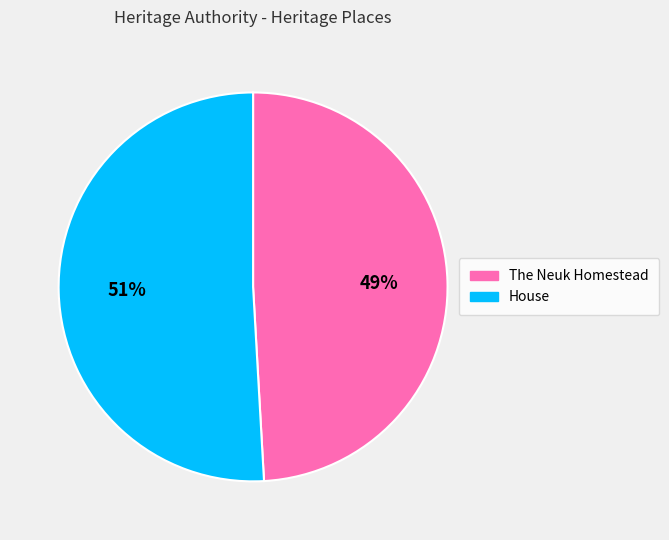

What percentage is the The Neuk Homestead slice, to the nearest percent?

49%